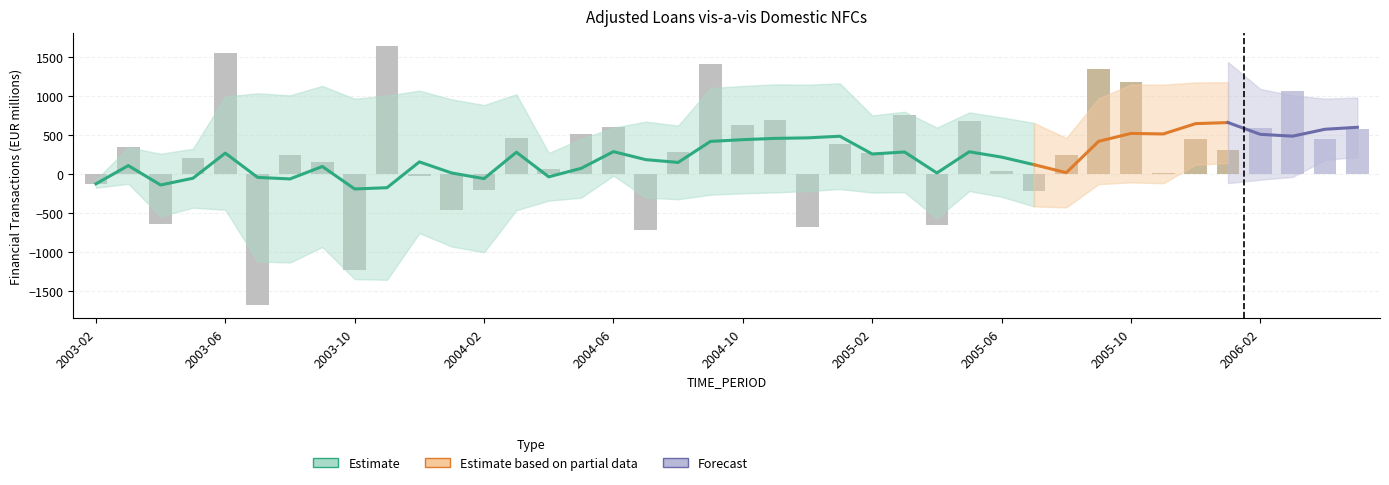

Read the value at 2005-03.

759.3